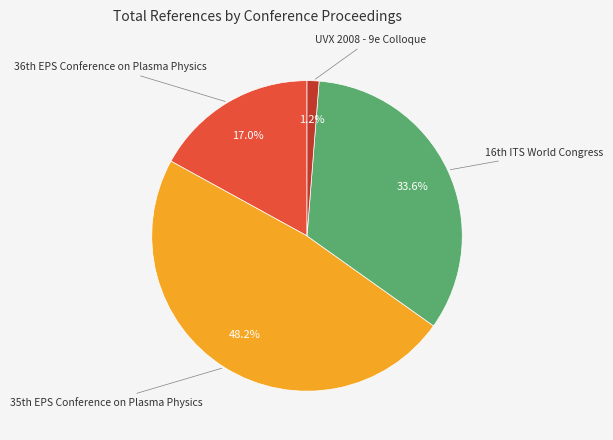

Is there a majority slice in this chart?

No